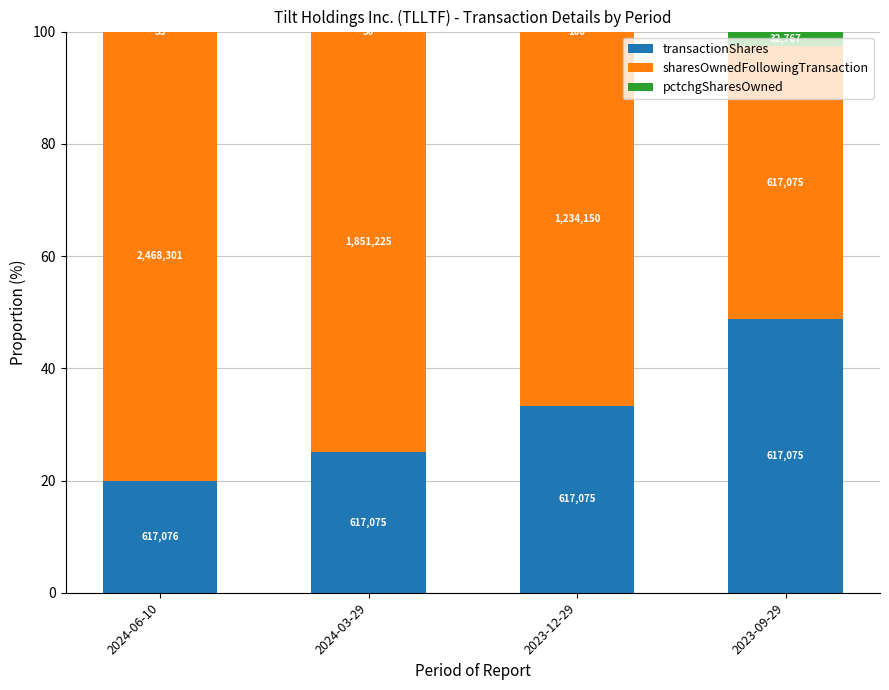

What position from the left is 2024-03-29?

2